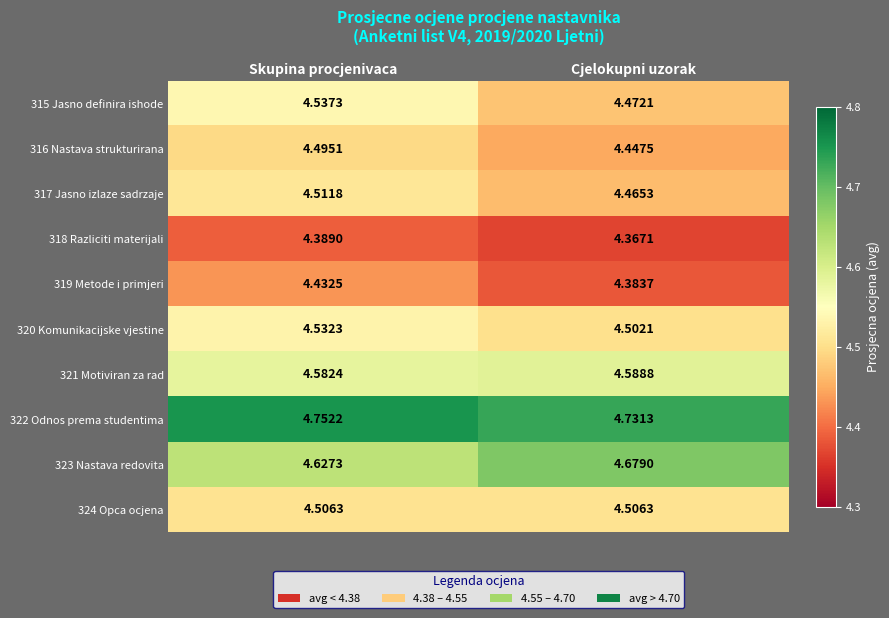

At which label is 320 Komunikacijske vjestine closest to 4?

Cjelokupni uzorak